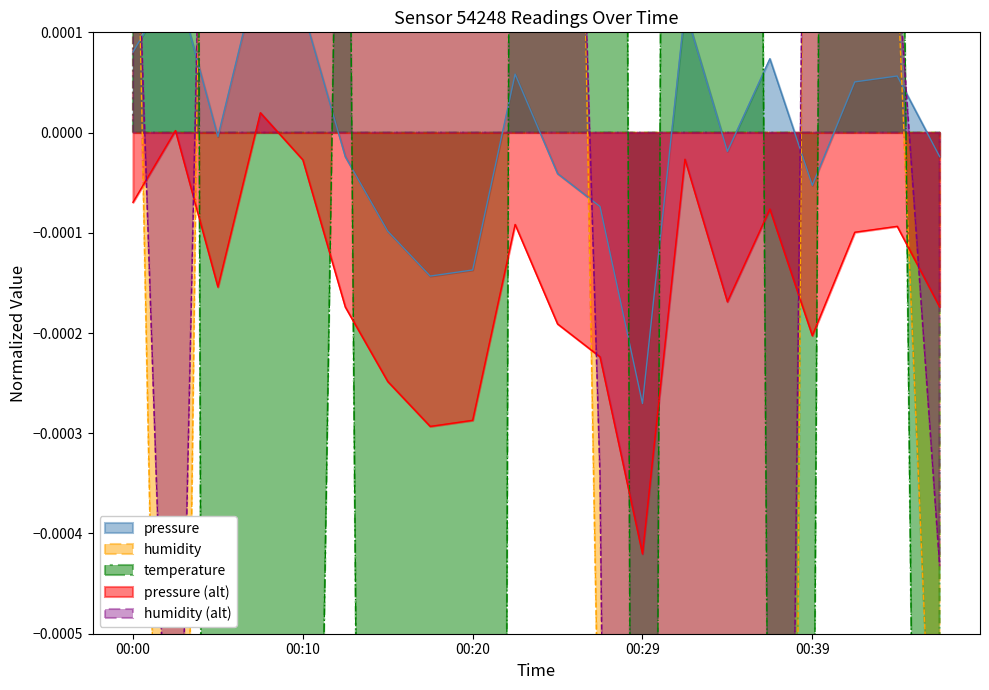

True or false: humidity has more than 2 points higher than both neighbors.

False